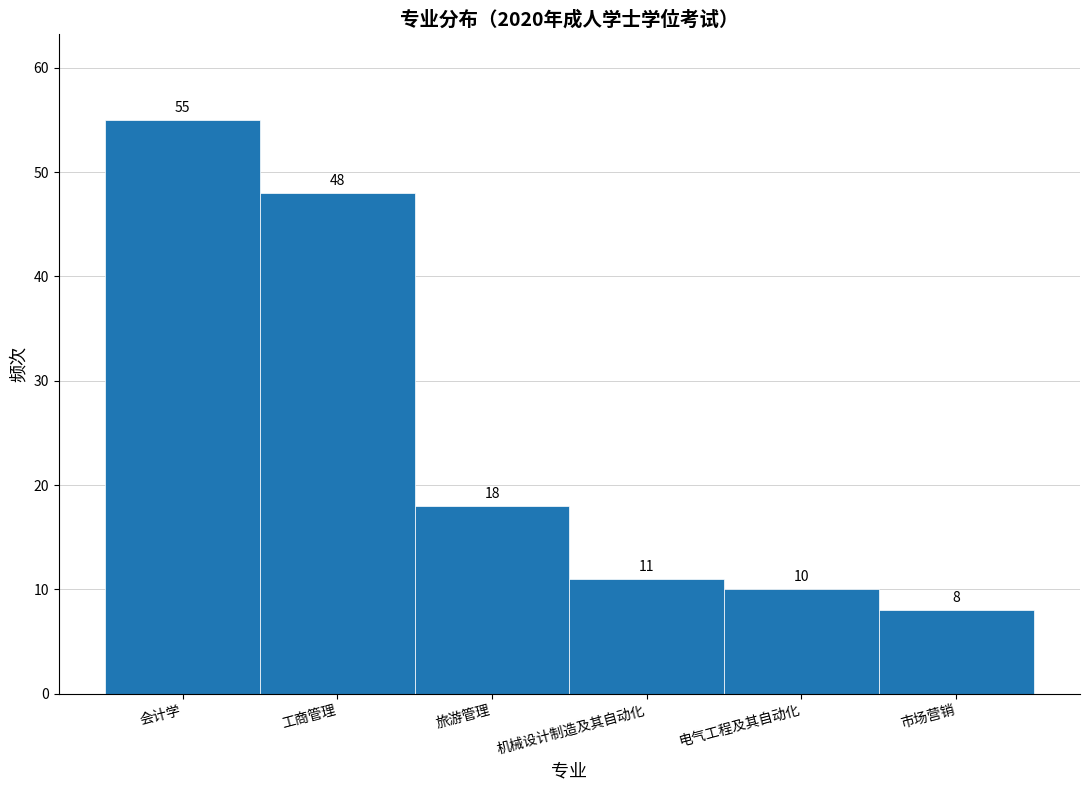

Reading left to right, transcribe all the data shown in this chart.

55	48	18	11	10	8